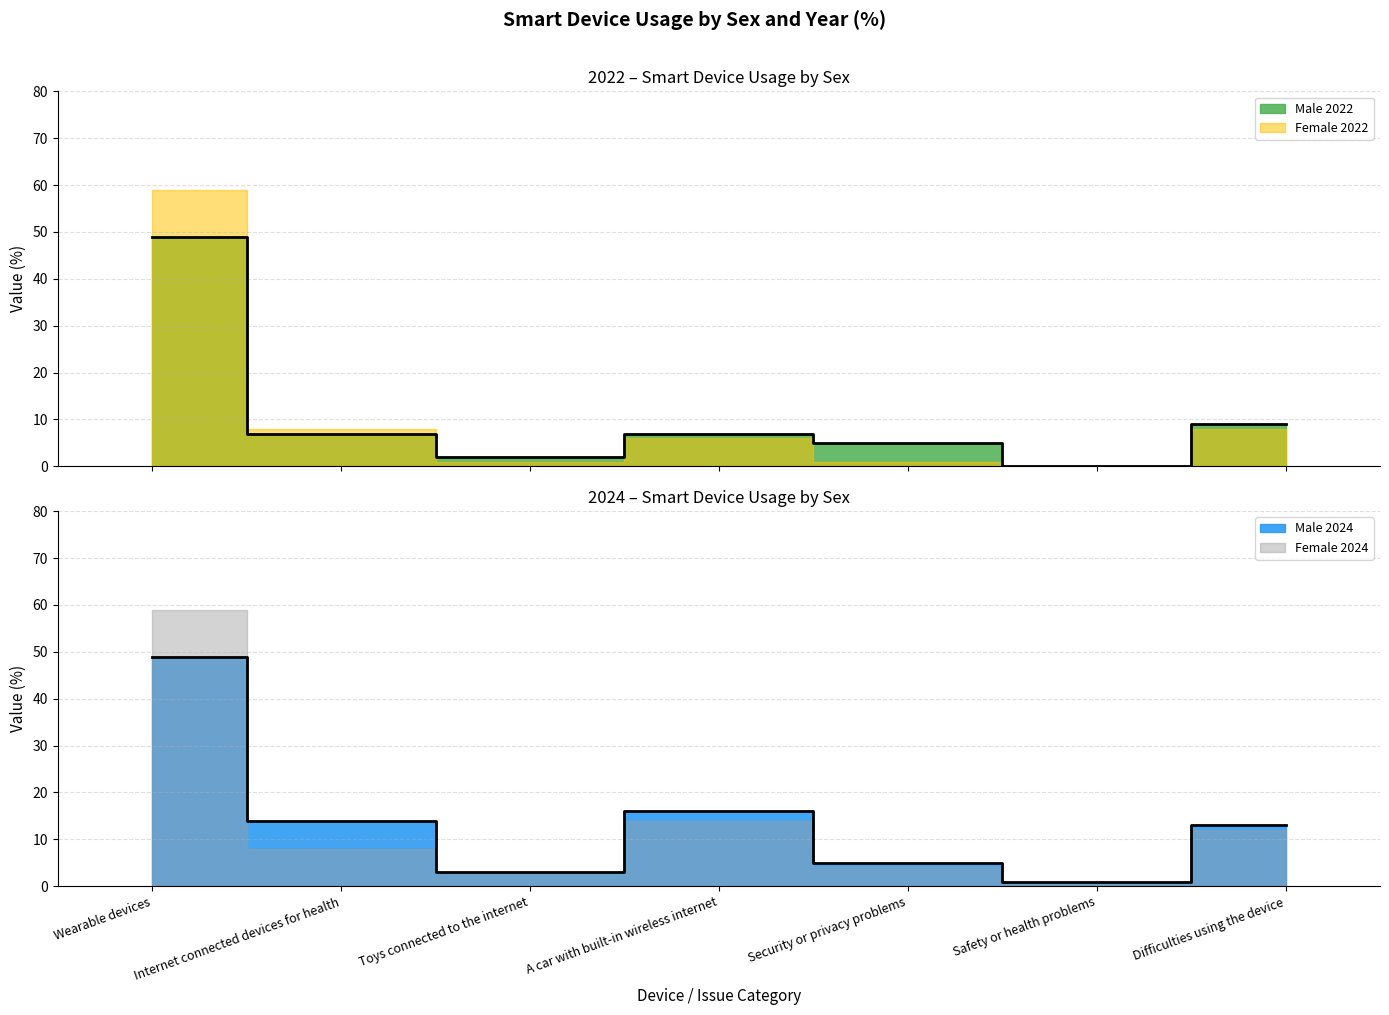

What is the label of the 1st point from the left?

Wearable devices